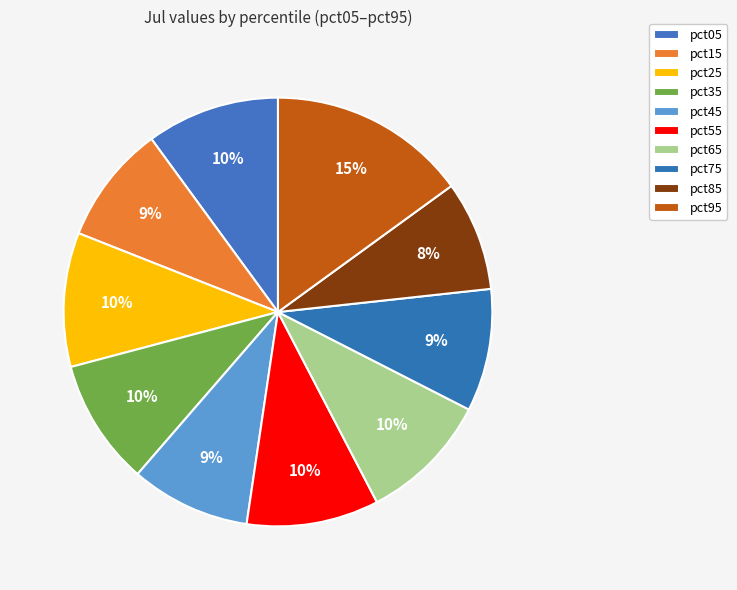

What percentage is NOT represented by pct85?

91.7%